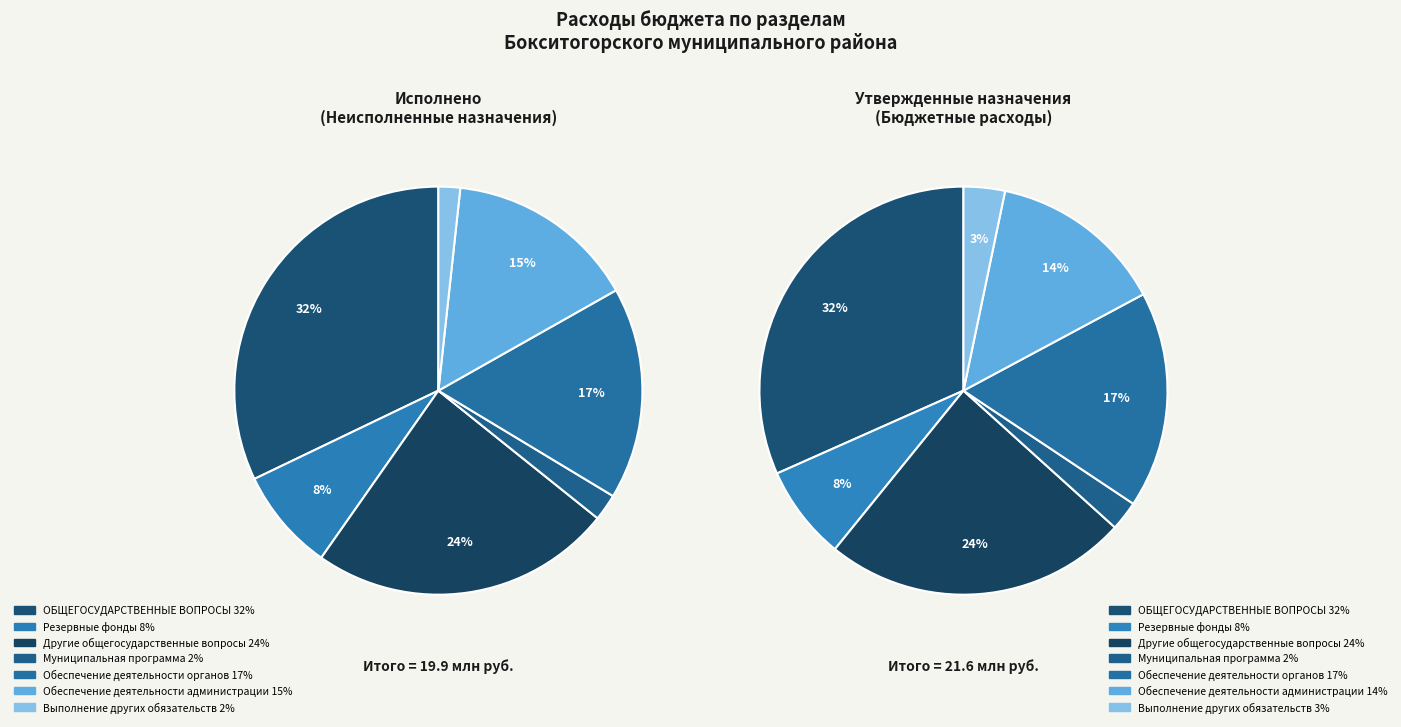

Which slice is the largest?

ОБЩЕГОСУДАРСТВЕННЫЕ ВОПРОСЫ